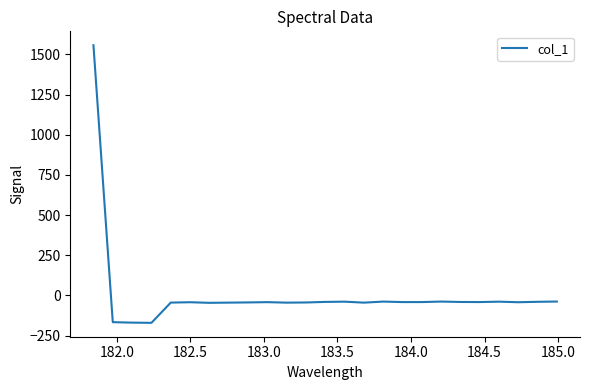

How many lines are shown in the chart?

1